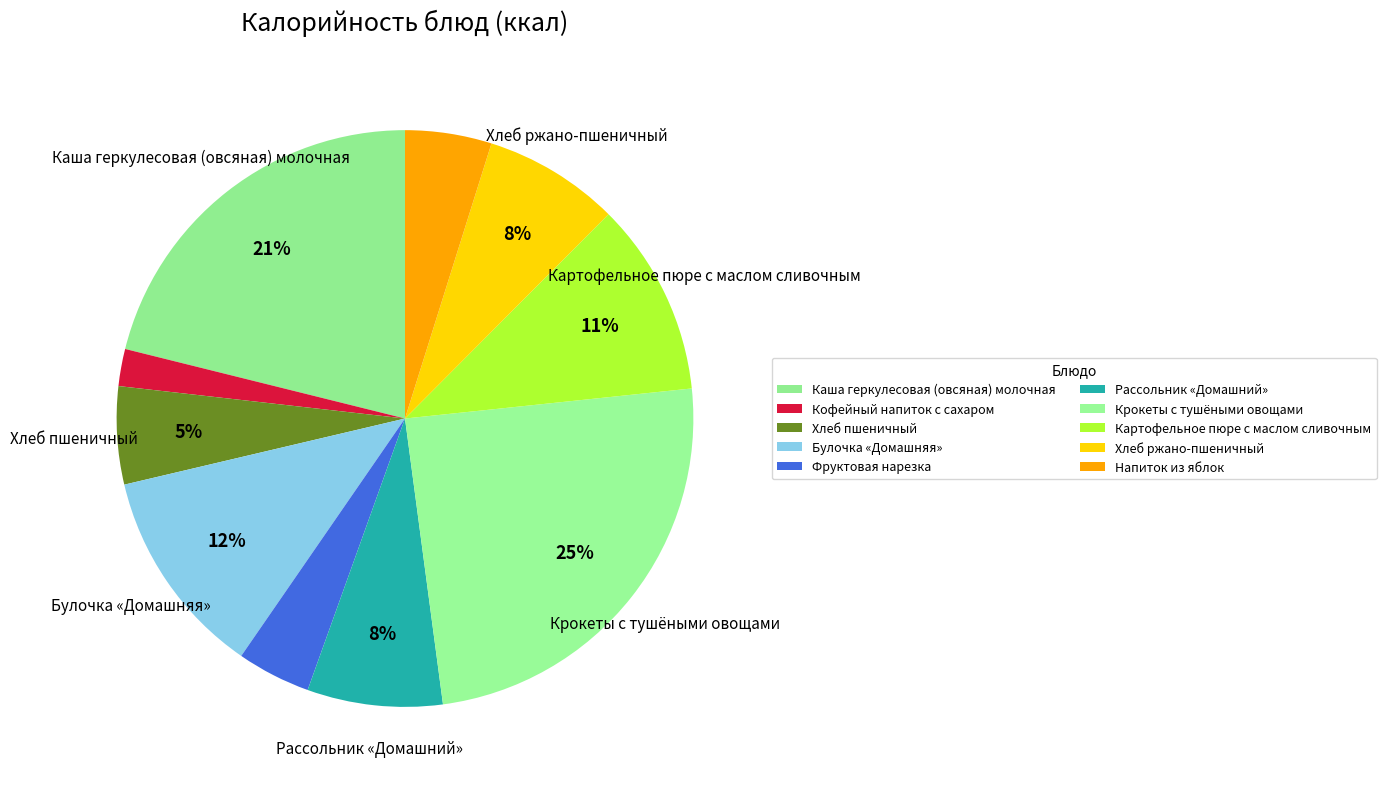

Combined, do Крокеты с тушёными овощами and Каша геркулесовая (овсяная) молочная account for over 50%?

No